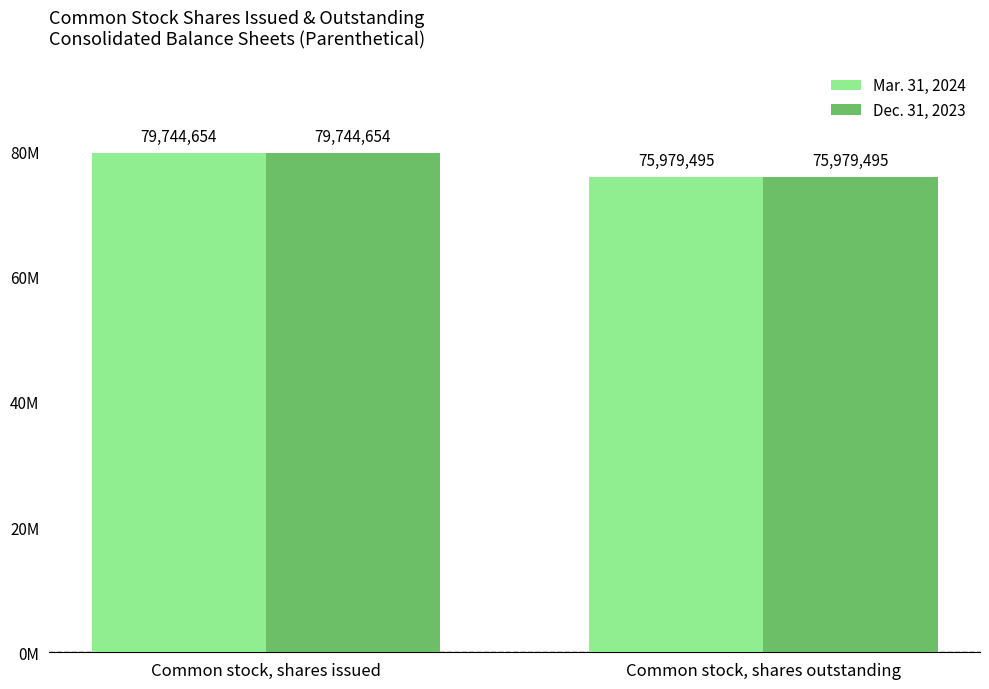

Are the bars grouped side by side (vs. stacked)?

Yes